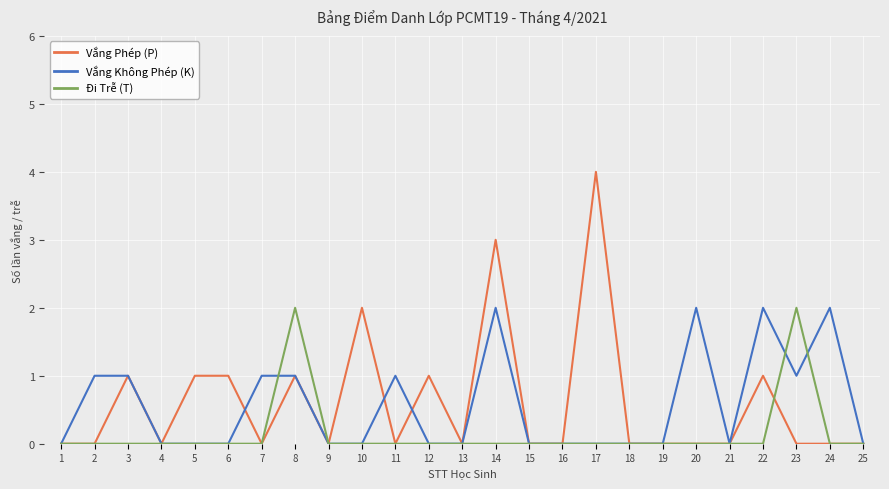

True or false: Vắng Phép (P) and Đi Trễ (T) cross at least once.

True